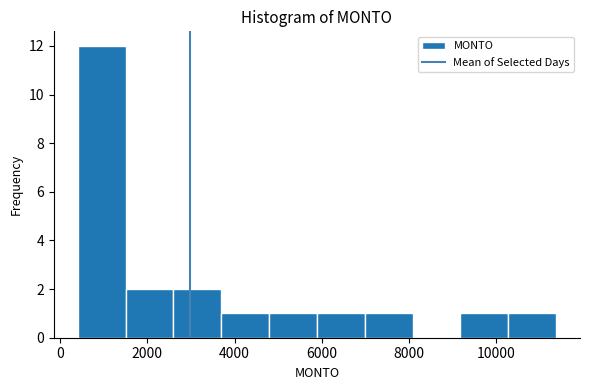

Reading left to right, transcribe this chart: for each bar, give the range it covers on the x-axis and its height. Neither the bar edges nor the heights are printed on the chart, so give them approximately, as read against the axes.

400 to 1600: 12
1600 to 2600: 2
2600 to 3600: 2
3600 to 4800: 1
4800 to 5800: 1
5800 to 7000: 1
7000 to 8000: 1
8000 to 9200: 0
9200 to 10200: 1
10200 to 11400: 1